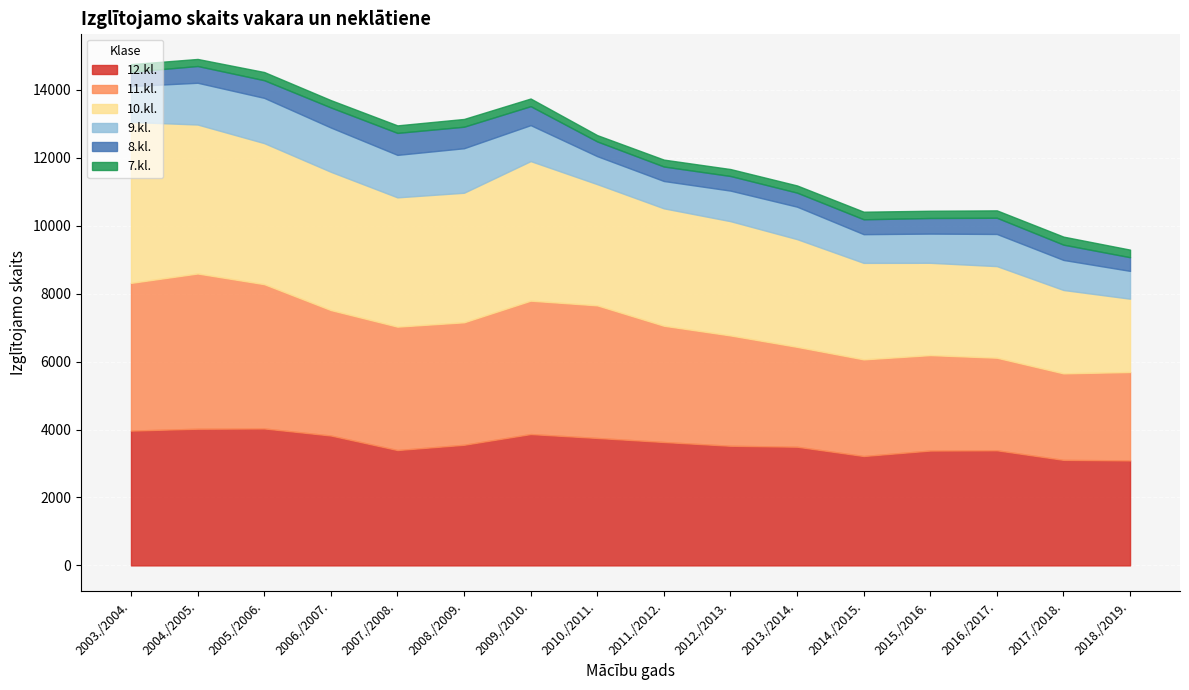

At which category does the chart reach its minimum across all series?

2010./2011.